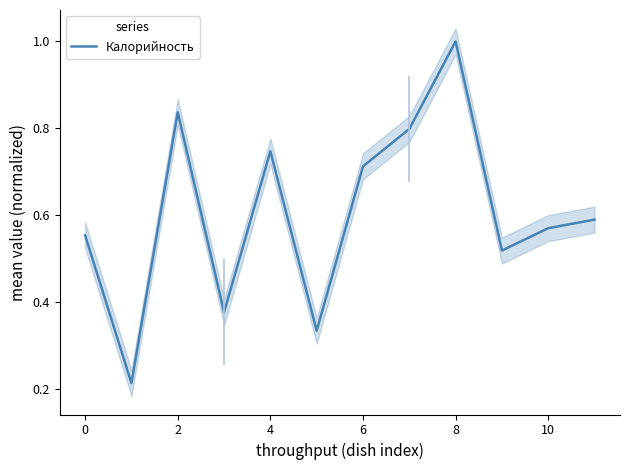

Read the value at 2.

0.8